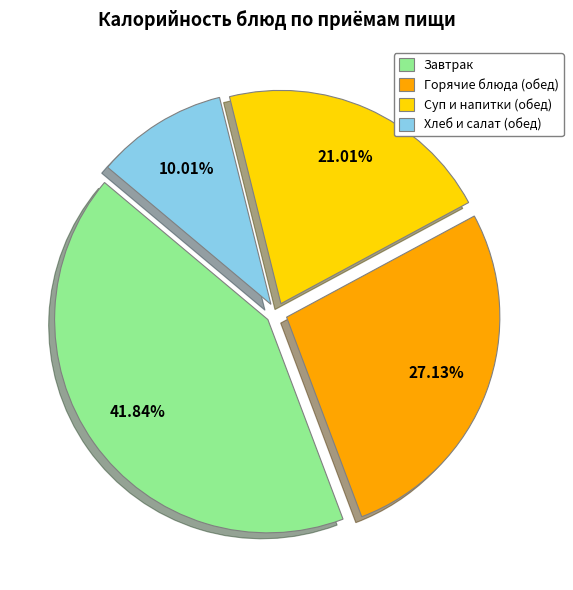

Is the sum of Суп и напитки (обед) and Хлеб и салат (обед) greater than half?

No